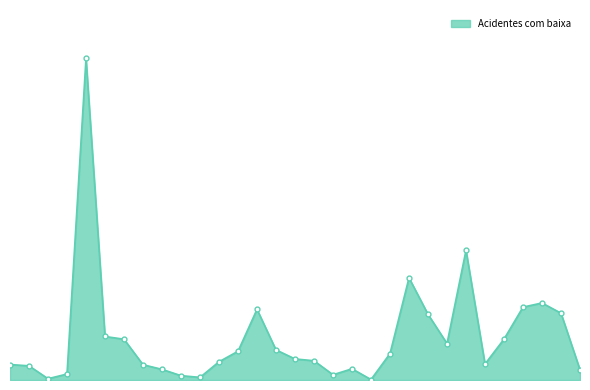

Where is the first local minimum?

03